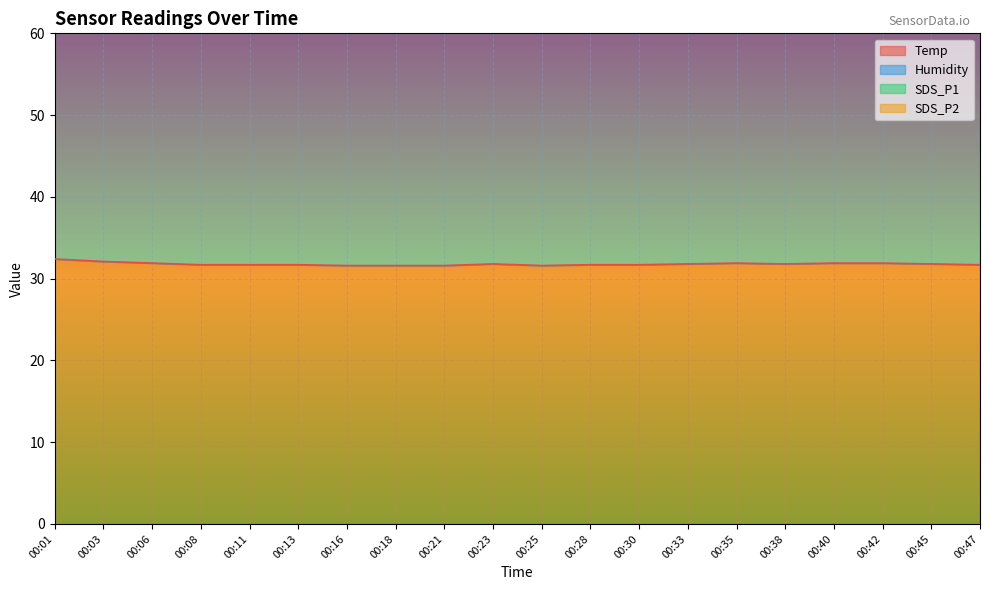

The value of SDS_P1 at 00:23 is 9.2. True or false?

True